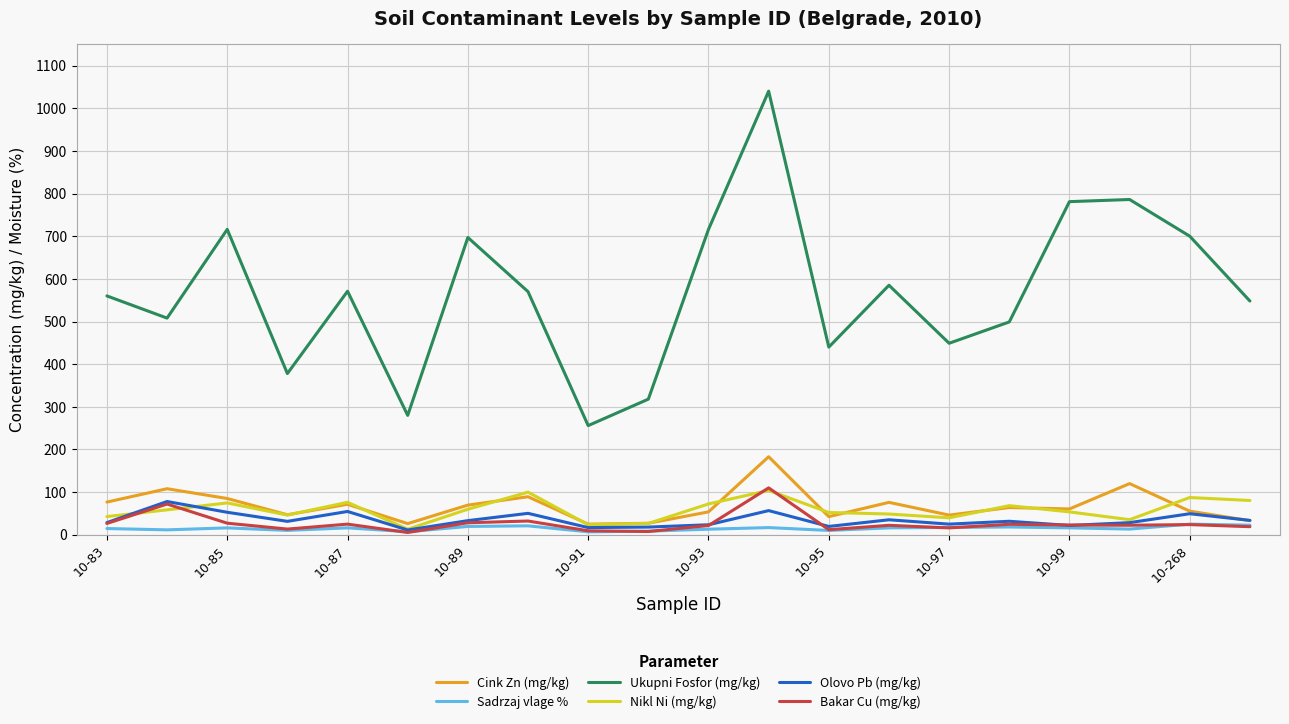

What is the smallest value displayed?

5.4